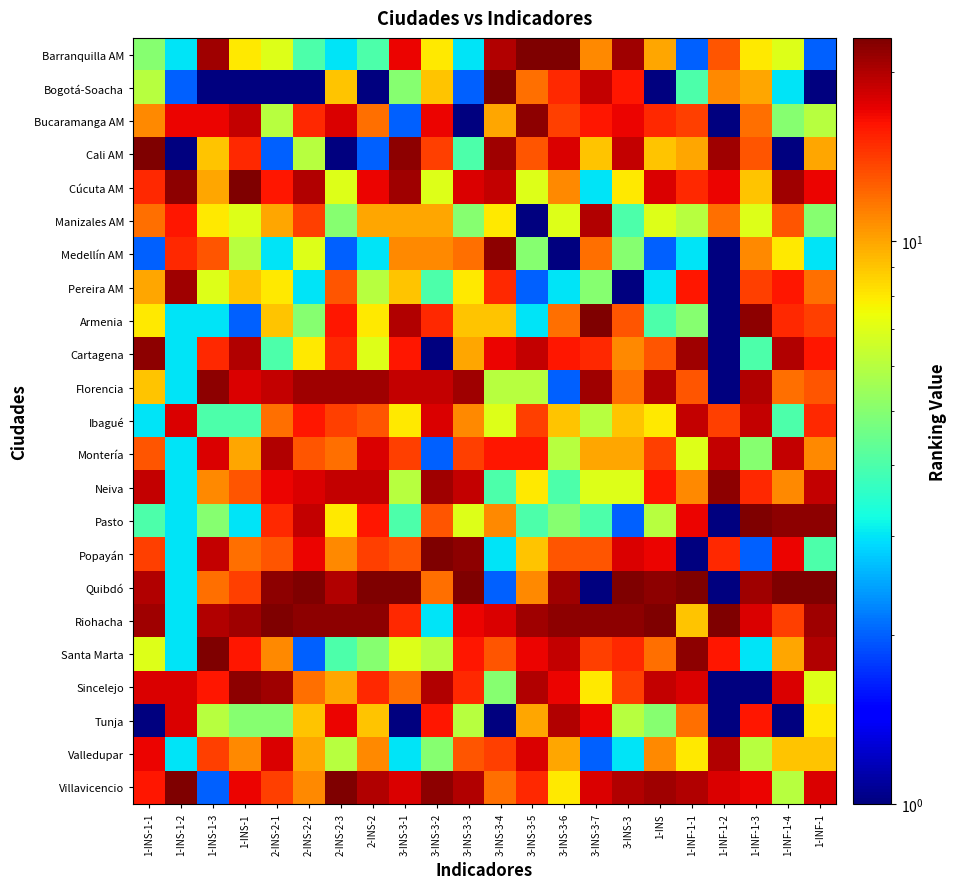

Which series has the largest total across all categories?

Riohacha